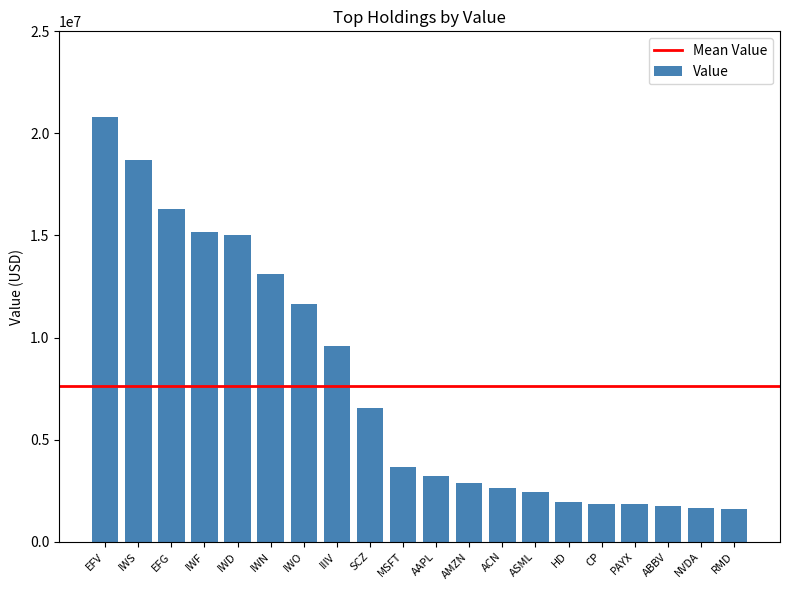

True or false: the data shows 11644000 at IWO.

True